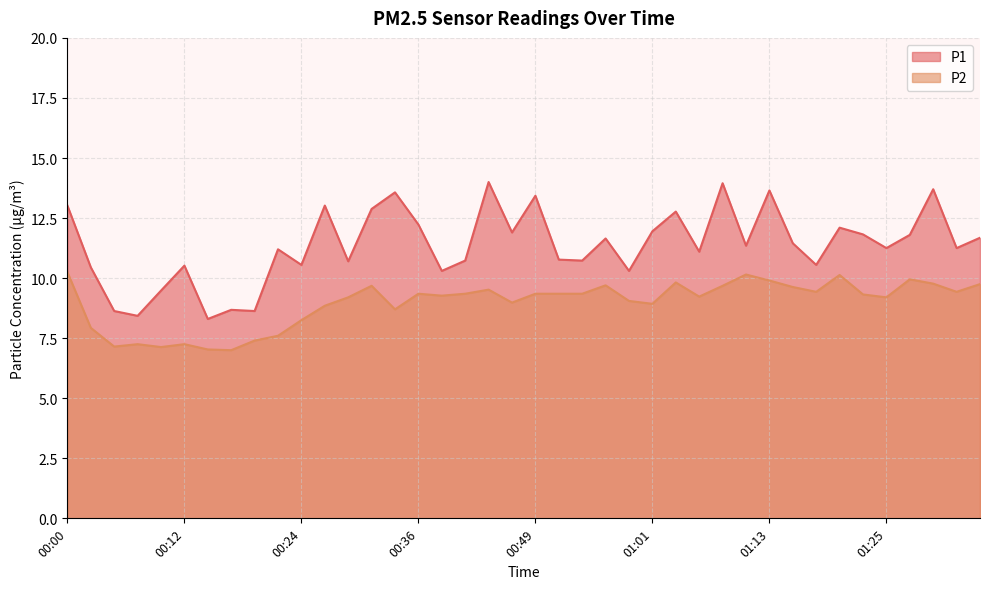

List the series in order of their peak value, highest first.

P1, P2